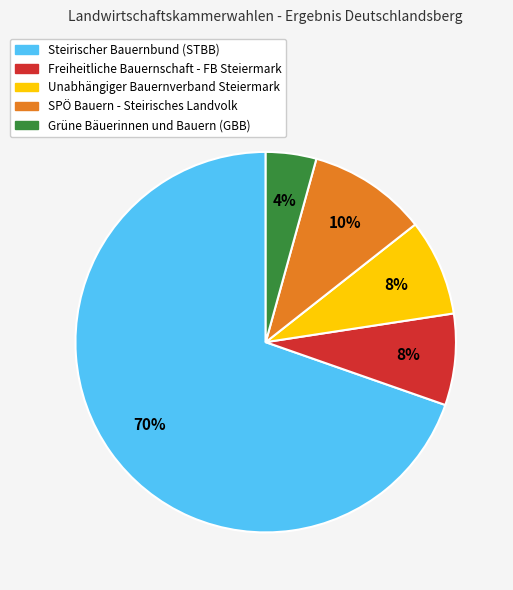

How many segments does this pie chart have?

5